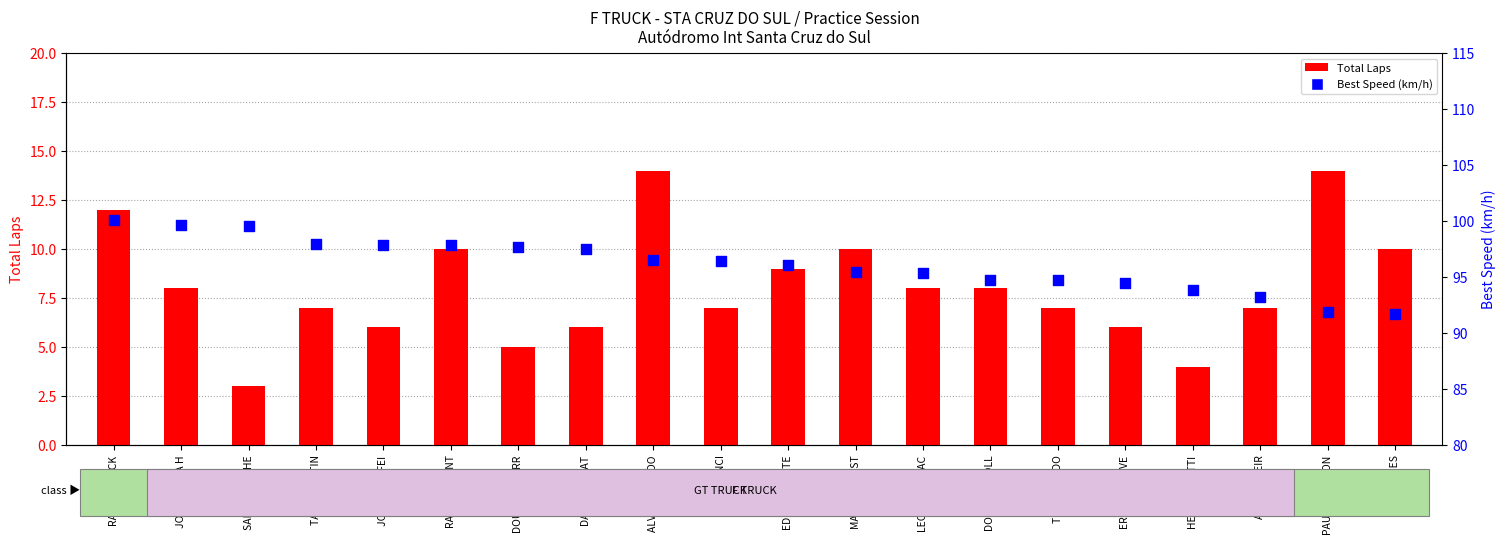

Which series reaches the minimum Y coordinate?

Total Laps